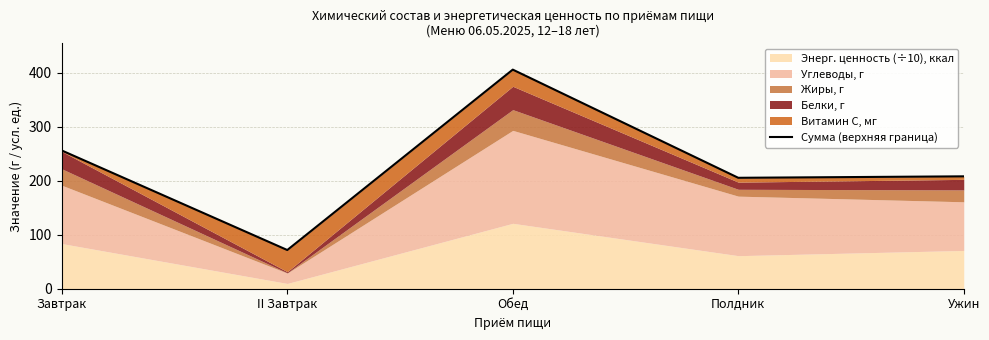

Reading left to right, extract all data points from this chart.

256.1	71.7	406.0	205.5	208.2